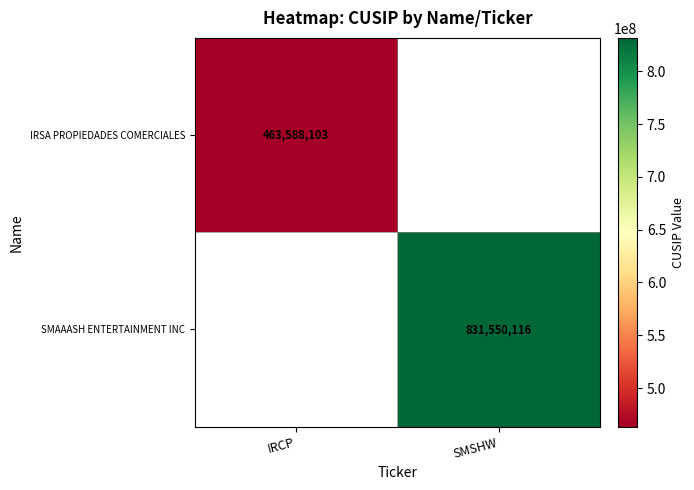

The SMAAASH ENTERTAINMENT INC series shows 1405039358 at SMSHW. True or false?

False